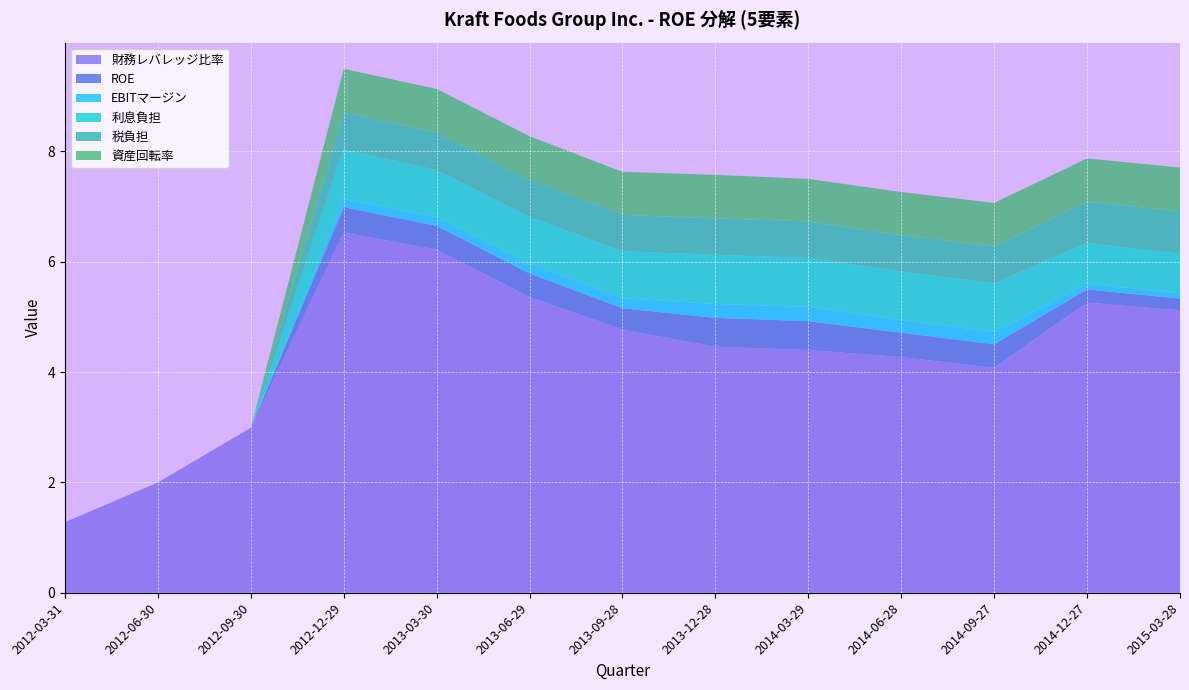

Reading left to right, transcribe all the data shown in this chart.

財務レバレッジ比率: 1.3	2.0	3.0	6.5	6.2	5.4	4.8	4.5	4.4	4.3	4.1	5.3	5.1
ROE: 0.0	0.0	0.0	0.5	0.4	0.4	0.4	0.5	0.5	0.4	0.4	0.2	0.2
EBITマージン: 0.0	0.0	0.0	0.1	0.2	0.2	0.2	0.3	0.3	0.2	0.2	0.1	0.1
利息負担: 0.0	0.0	0.0	0.9	0.9	0.8	0.8	0.9	0.9	0.9	0.9	0.7	0.7
税負担: 0.0	0.0	0.0	0.7	0.7	0.7	0.7	0.7	0.7	0.7	0.7	0.7	0.8
資産回転率: 0.0	0.0	0.0	0.8	0.8	0.8	0.8	0.8	0.8	0.8	0.8	0.8	0.8